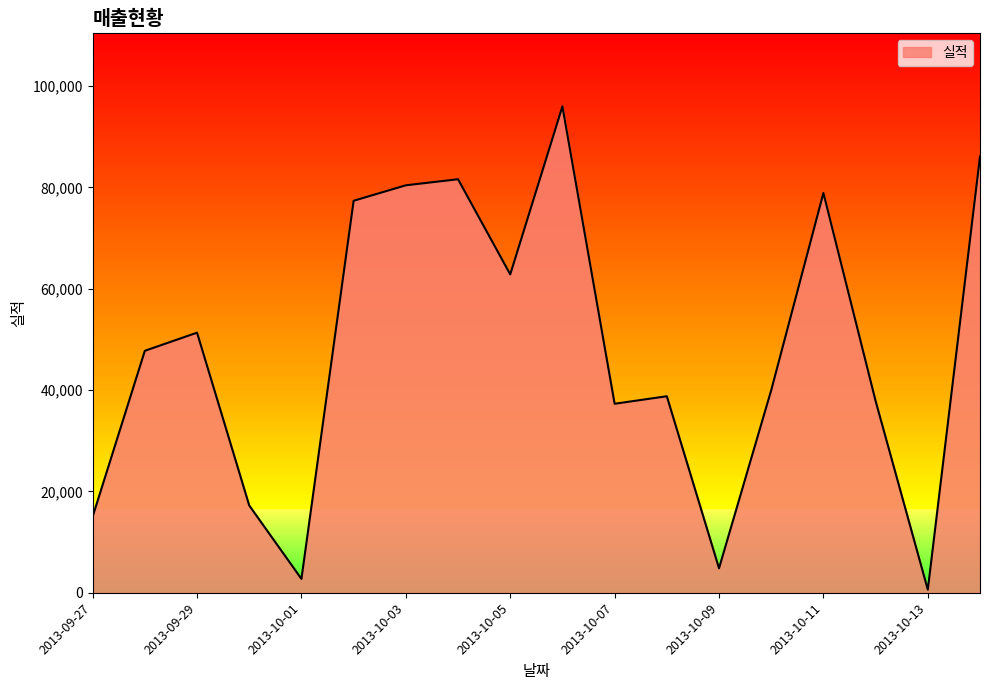

What is the difference between the maximum and minimum values?

95369